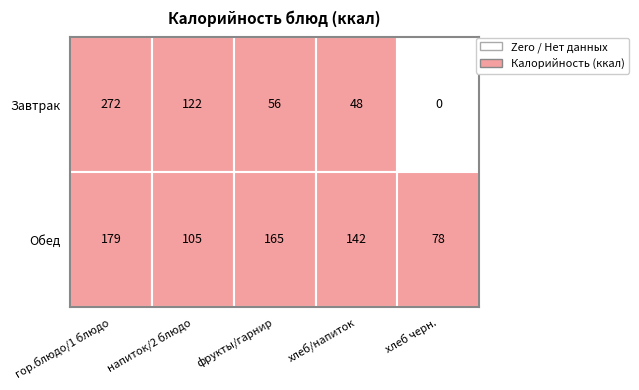

Rank the series by their average value, from highest to lowest.

Обед, Завтрак